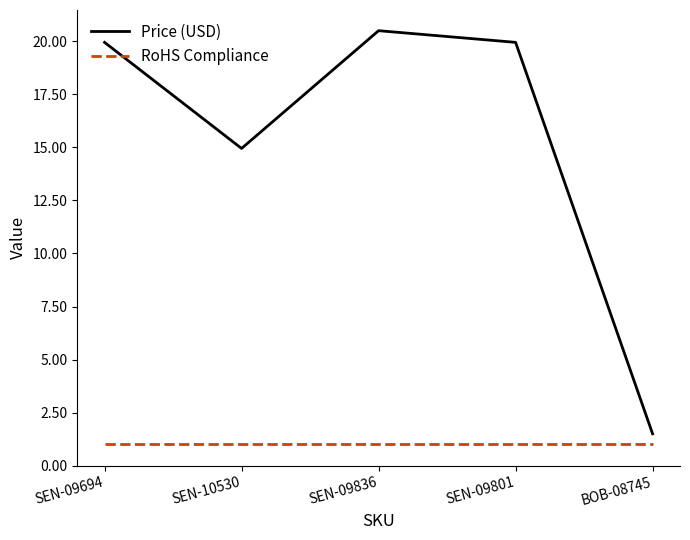

What is the difference between the second highest and second lowest values in the Price (USD) series?

5.0